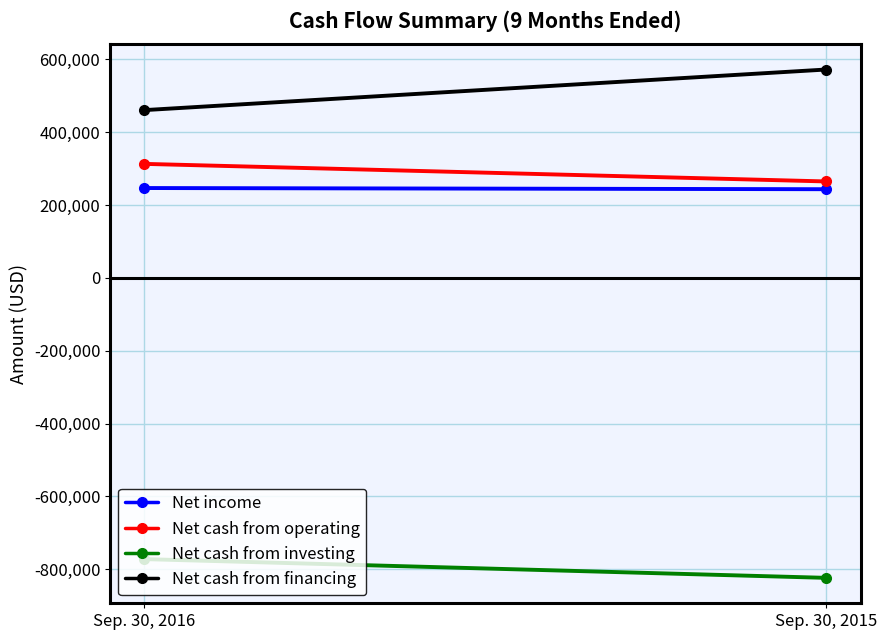

What is the total value across all series at Sep. 30, 2016?

247750